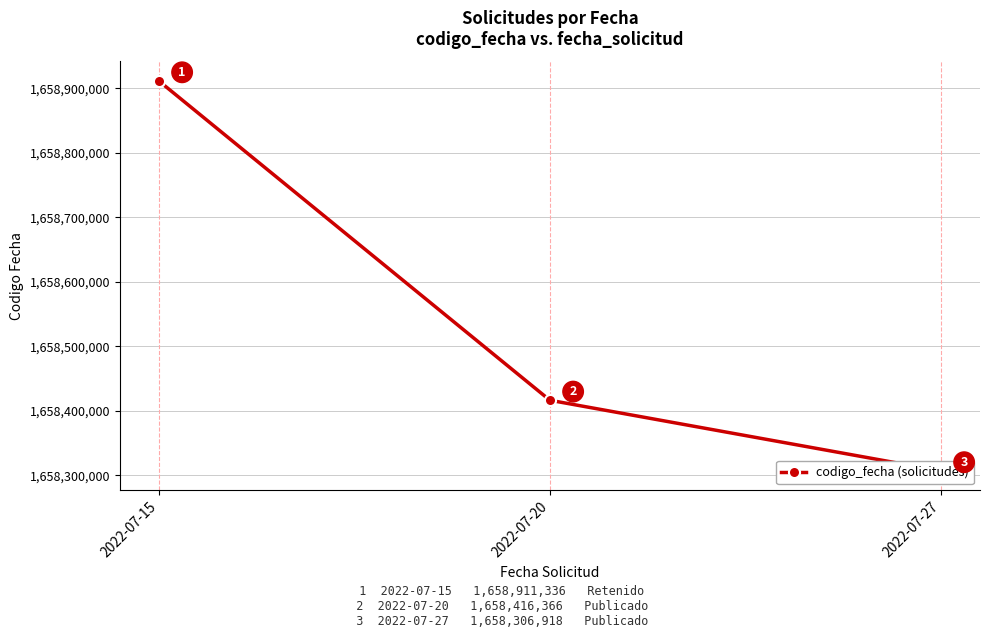

What is the difference between the maximum and second lowest values?

494970